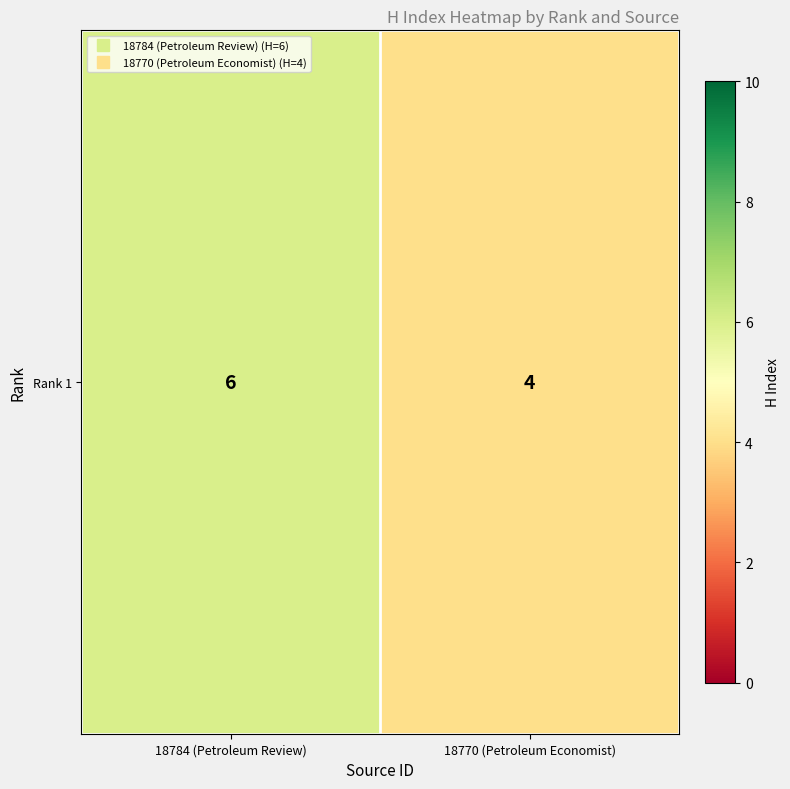

What is the average value?

5